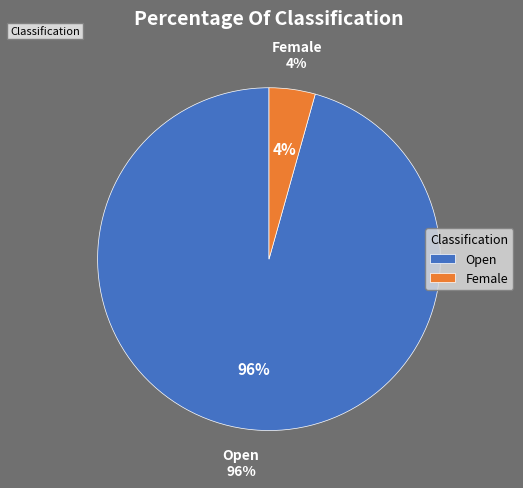

Between Open and Female, which is larger?

Open